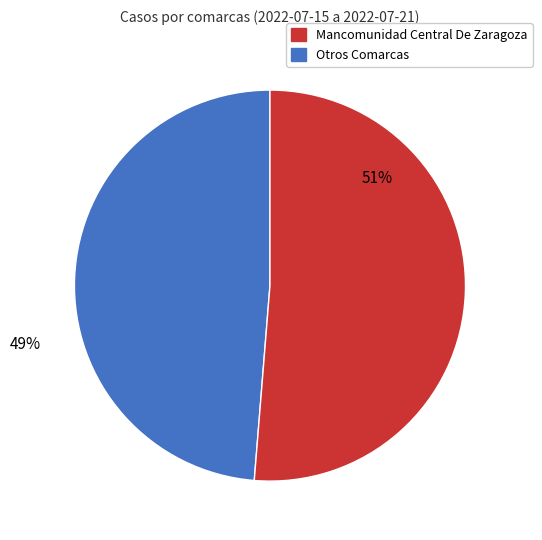

Does any single category account for the majority?

Yes